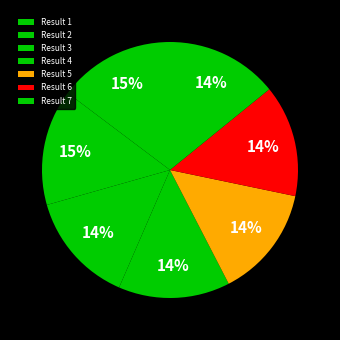

Count the number of slices in the pie.

7